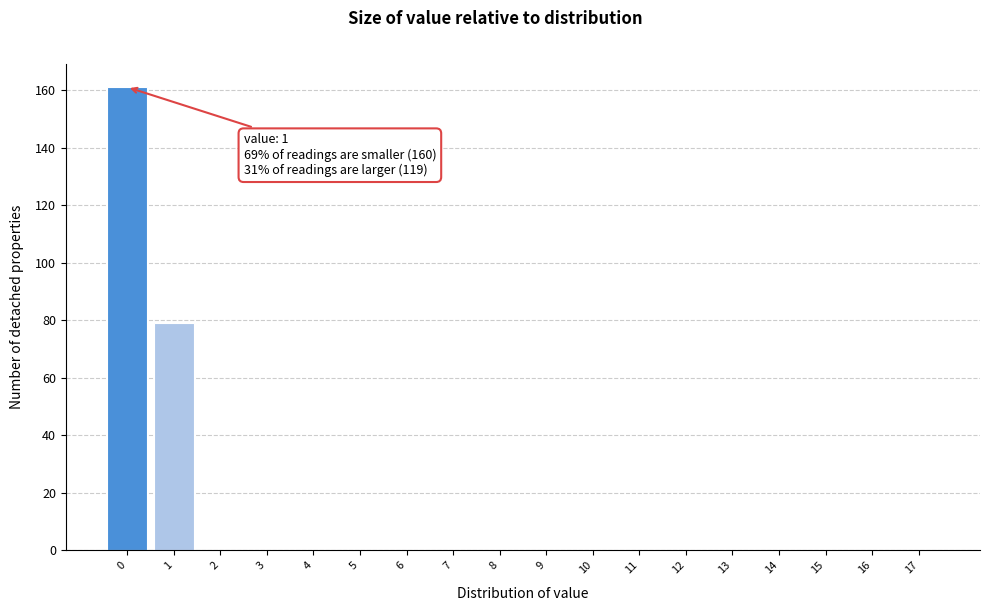

Reading right to left, extract all data points from this chart.

17=0	16=0	15=0	14=0	13=0	12=0	11=0	10=0	9=0	8=0	7=0	6=0	5=0	4=0	3=0	2=0	1=79	0=161